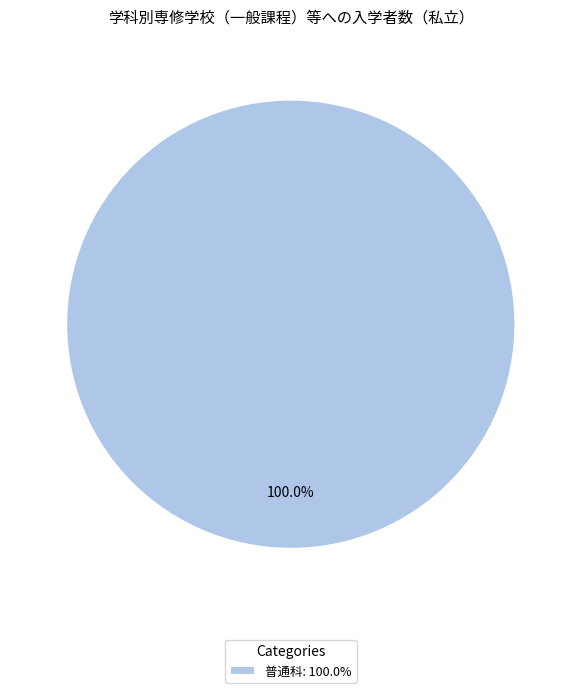

Rank the categories by value from highest to lowest.

普通科: 100.0%